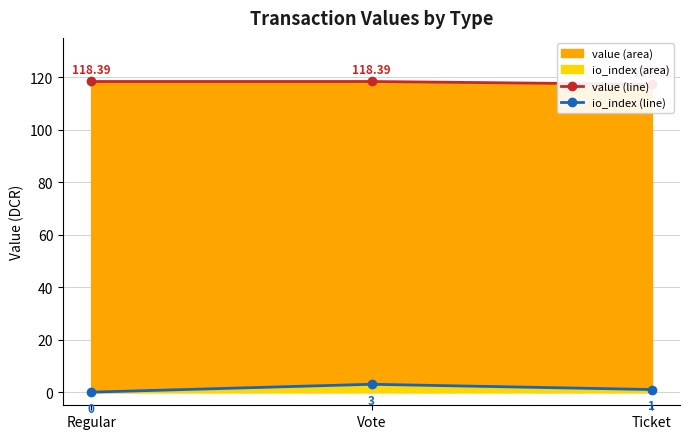

What is the sum of all value values?

354.1